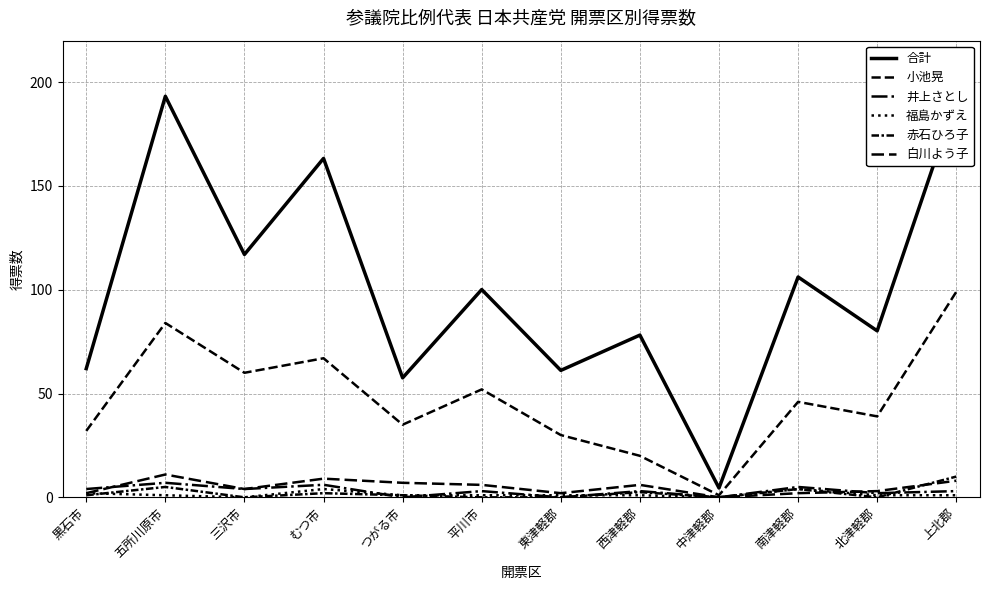

Is this an area chart (filled region under the line)?

No